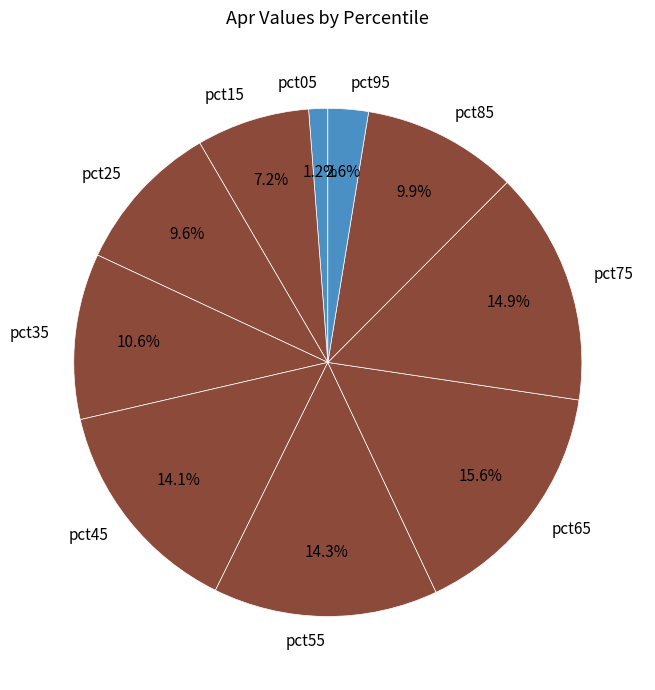

What percentage is the pct35 slice, to the nearest percent?

11%